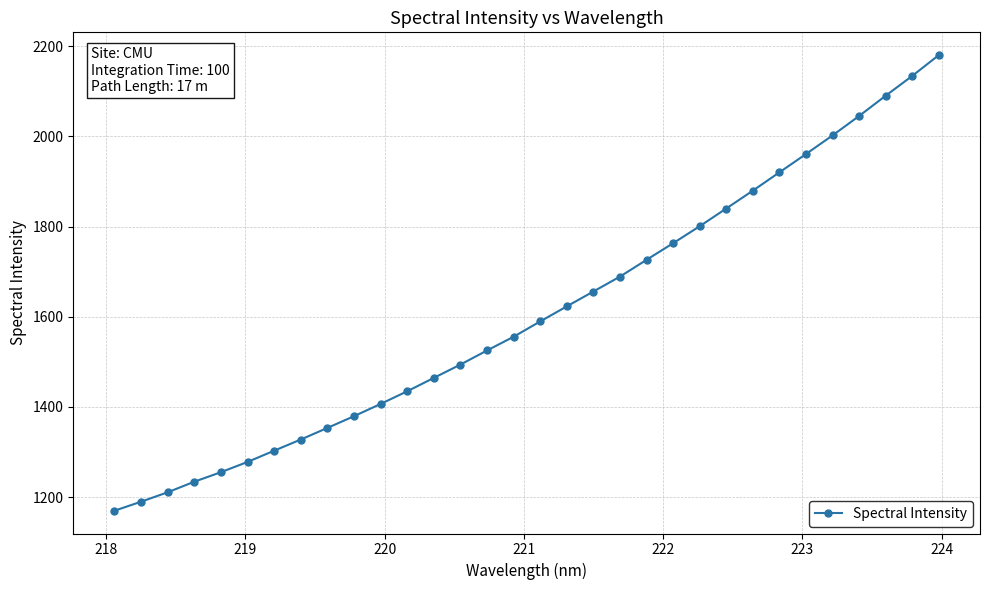

Does the chart display data point markers on the line(s)?

Yes